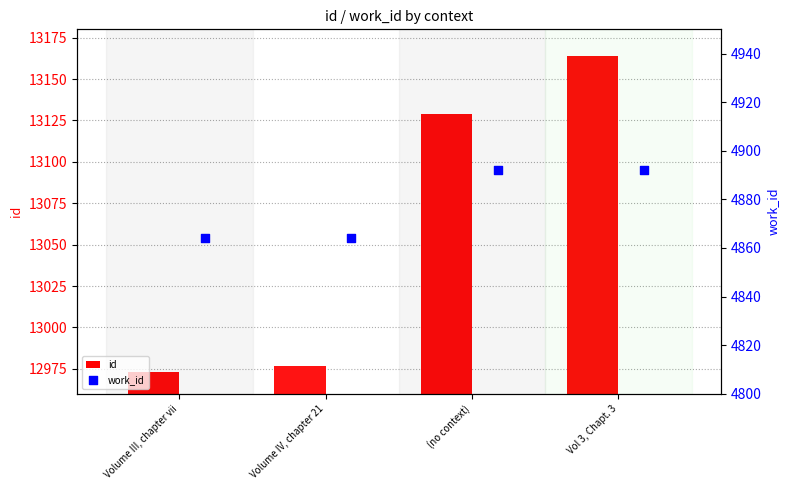

What are all the series names shown in the legend?

id, work_id